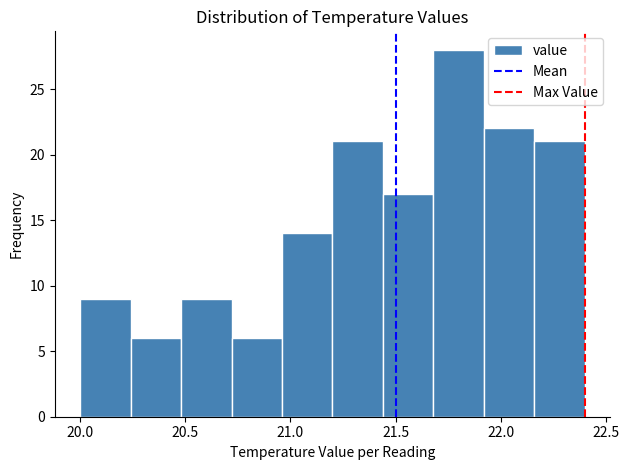

Reading left to right, list every bar in this chart as the range it spans on the x-axis followed by its height. Neither the bar edges nor the heights are printed on the chart, so give them approximately, as read against the axes.

20.00 to 20.24: 9
20.24 to 20.48: 6
20.48 to 20.72: 9
20.72 to 20.96: 6
20.96 to 21.20: 14
21.20 to 21.44: 21
21.44 to 21.68: 17
21.68 to 21.92: 28
21.92 to 22.16: 22
22.16 to 22.40: 21